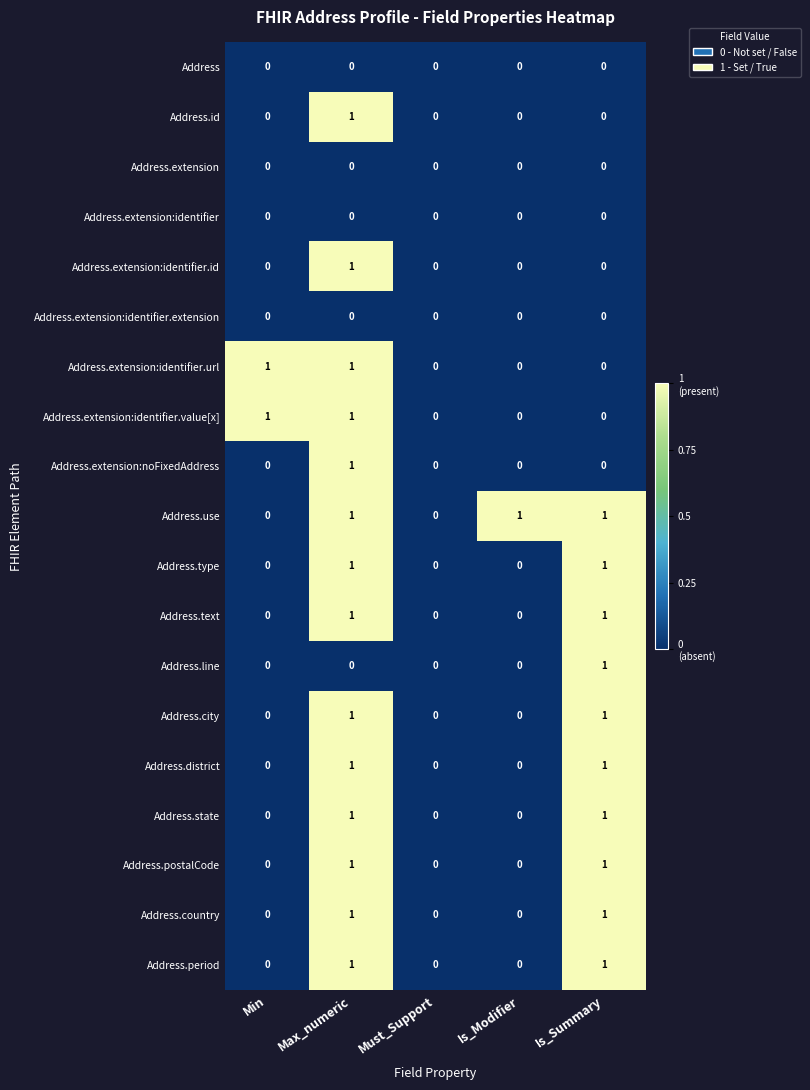

At which category is the sum across all series the highest?

Max_numeric